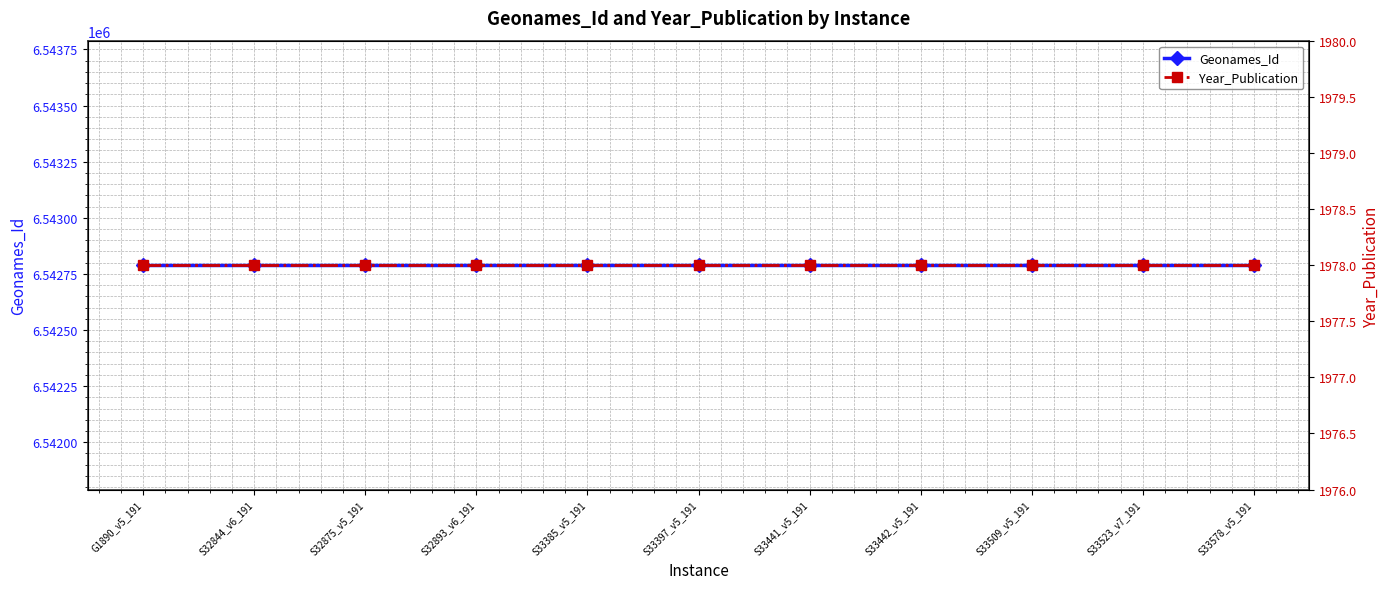

Rank the series by their maximum value, from lowest to highest.

Year_Publication, Geonames_Id